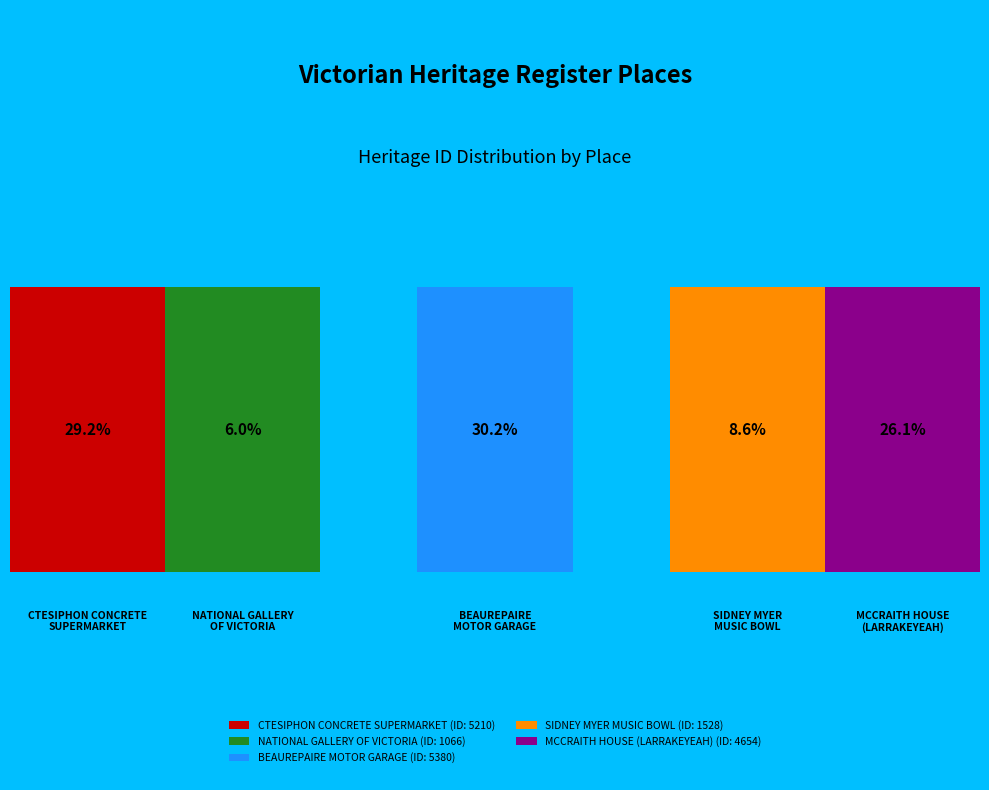

Does any single category account for the majority?

No